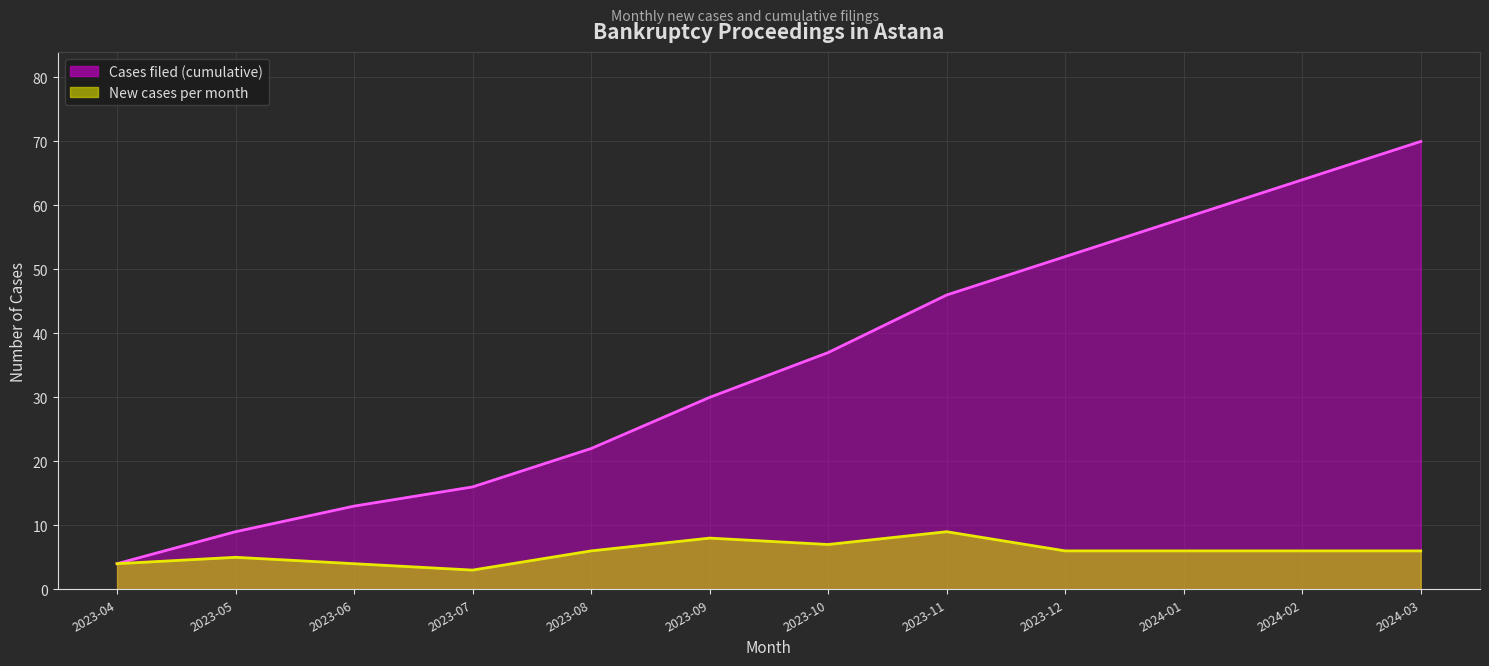

True or false: New cases per month has more than 0 interior local peaks.

True